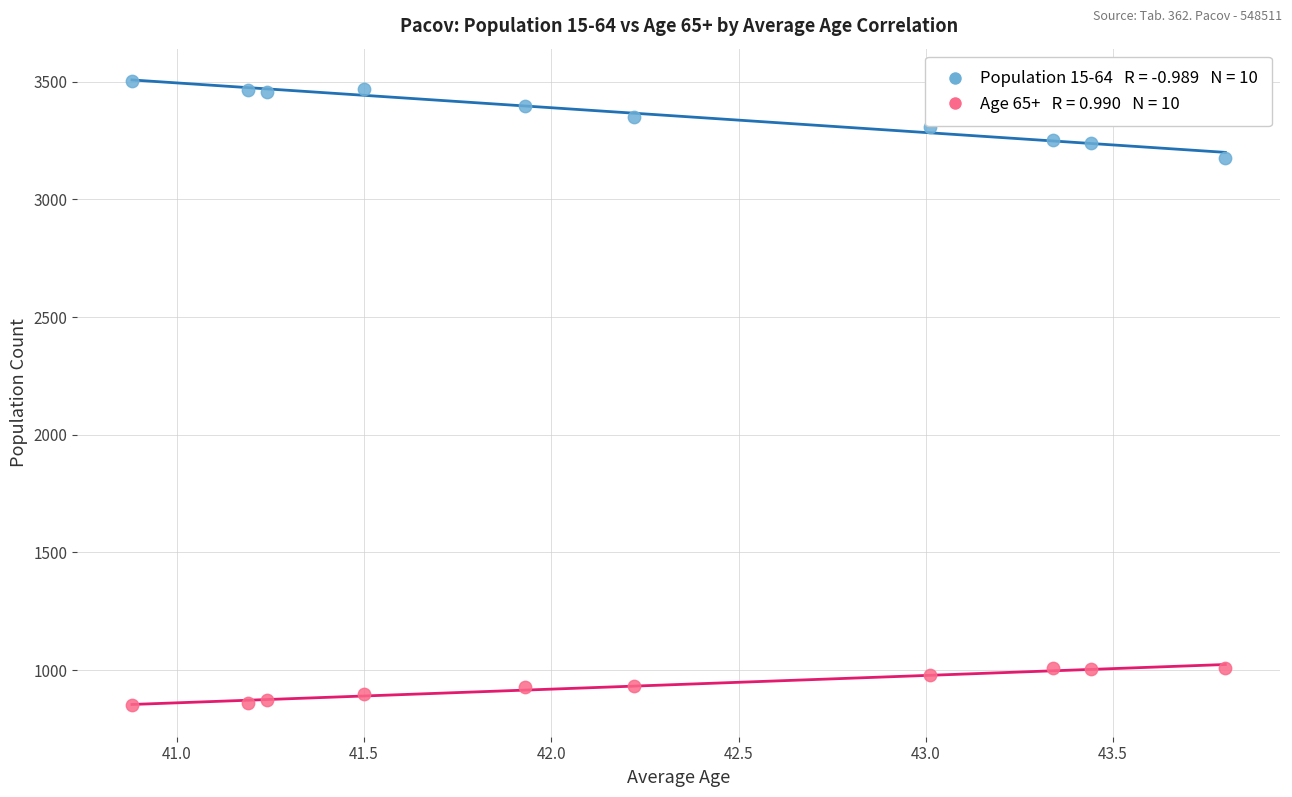

Across all series, what Y value is closest to 2177?

3177